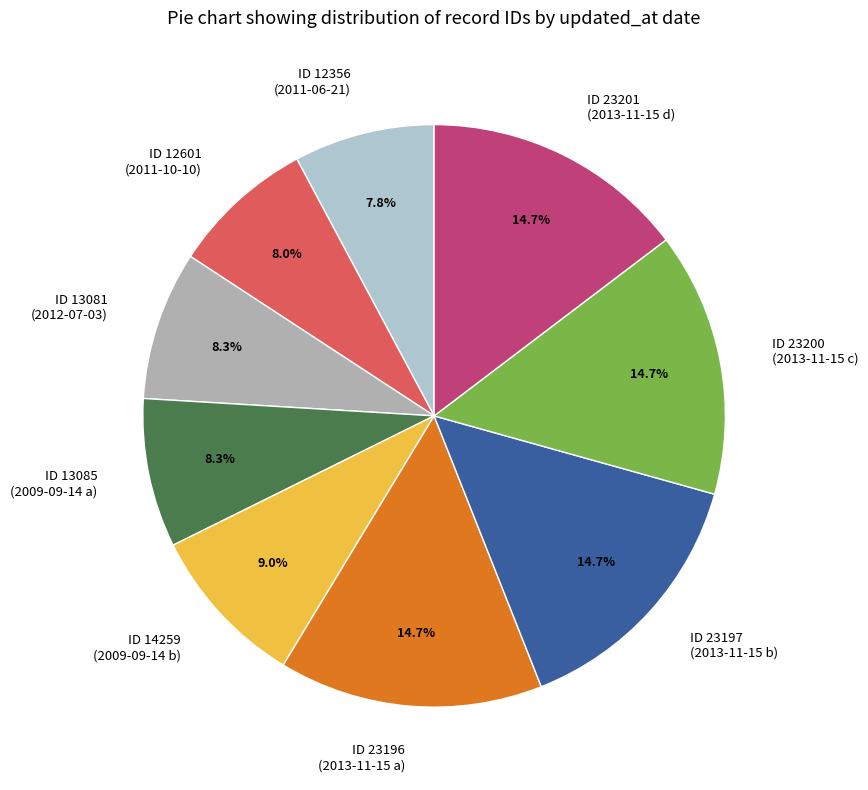

What portion of the pie excludes ID 12356 (2011-06-21)?

92.2%